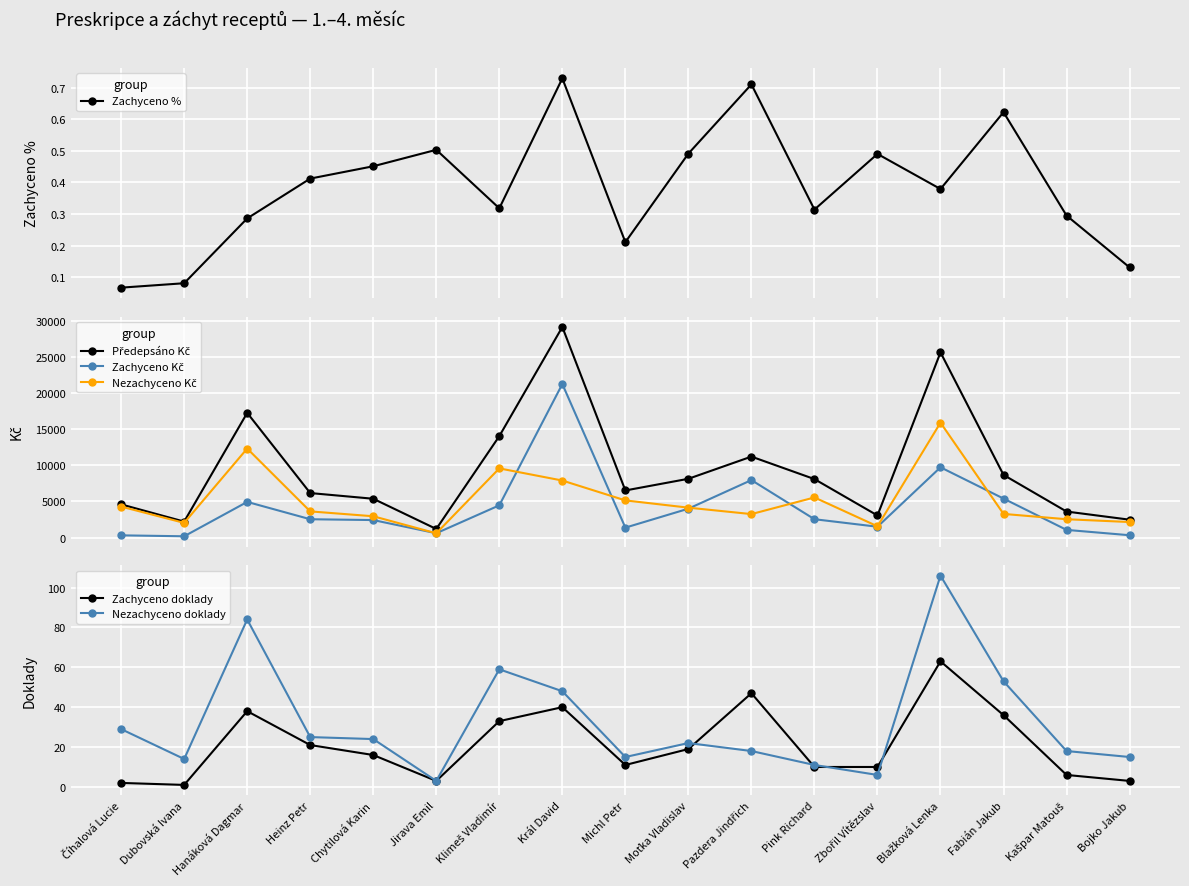

Reading right to left, what are all the values shown in this chart?

Zachyceno %: 0.1	0.3	0.6	0.4	0.5	0.3	0.7	0.5	0.2	0.7	0.3	0.5	0.5	0.4	0.3	0.1	0.1
Předepsáno Kč: 2475.6	3603.2	8673.3	25631.9	3059.0	8094.9	11207.6	8137.8	6520.9	29146.2	14039.0	1190.6	5374.1	6161.7	17260.1	2212.1	4595.4
Zachyceno Kč: 324.3	1063.6	5398.5	9726.4	1499.7	2540.6	7956.9	3998.2	1375.7	21251.9	4463.0	598.6	2424.2	2538.1	4936.7	178.6	308.7
Nezachyceno Kč: 2151.3	2539.6	3274.7	15905.5	1559.4	5554.2	3250.7	4139.6	5145.3	7894.3	9576.0	592.0	2949.9	3623.6	12323.4	2033.5	4286.7
Zachyceno doklady: 3.0	6.0	36.0	63.0	10.0	10.0	47.0	19.0	11.0	40.0	33.0	3.0	16.0	21.0	38.0	1.0	2.0
Nezachyceno doklady: 15.0	18.0	53.0	106.0	6.0	11.0	18.0	22.0	15.0	48.0	59.0	3.0	24.0	25.0	84.0	14.0	29.0